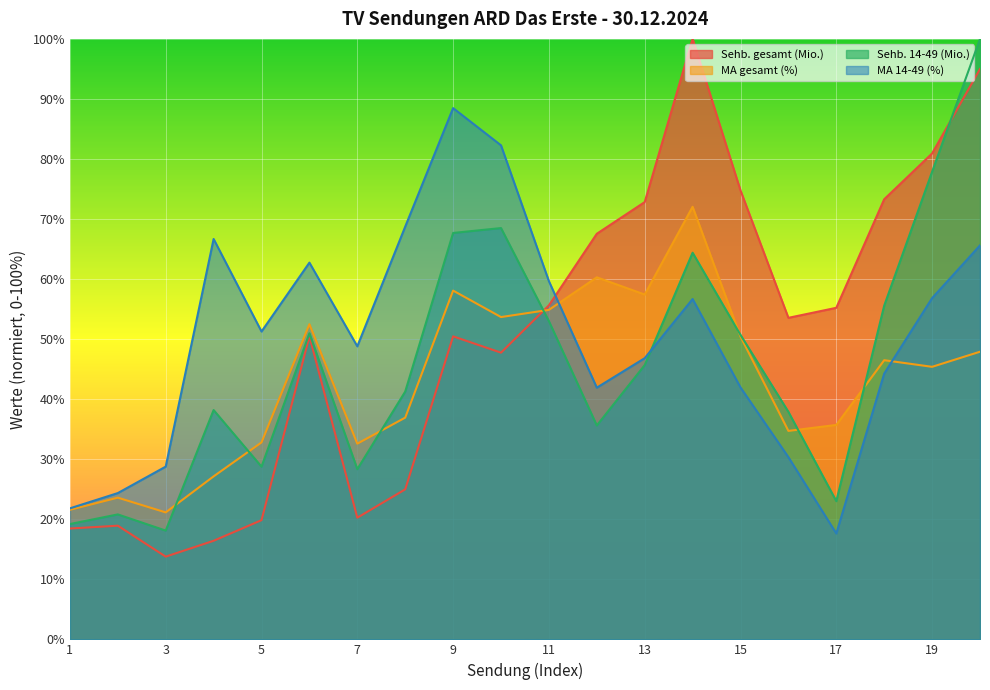

Is it true that Sehb. 14-49 (Mio.) equals 112.0 at 19?

False